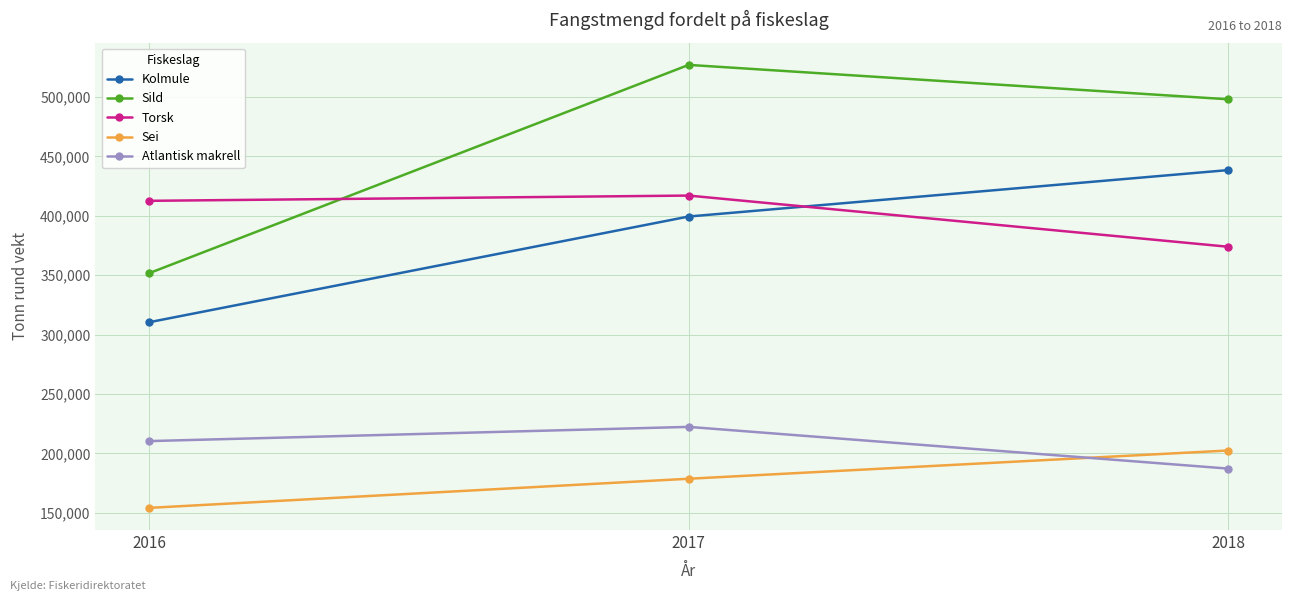

Reading right to left, transcribe all the data shown in this chart.

Kolmule: 438427	399363	310412
Sild: 498041	526977	351710
Torsk: 373924	416994	412567
Sei: 202426	178656	154135
Atlantisk makrell: 187207	222307	210345